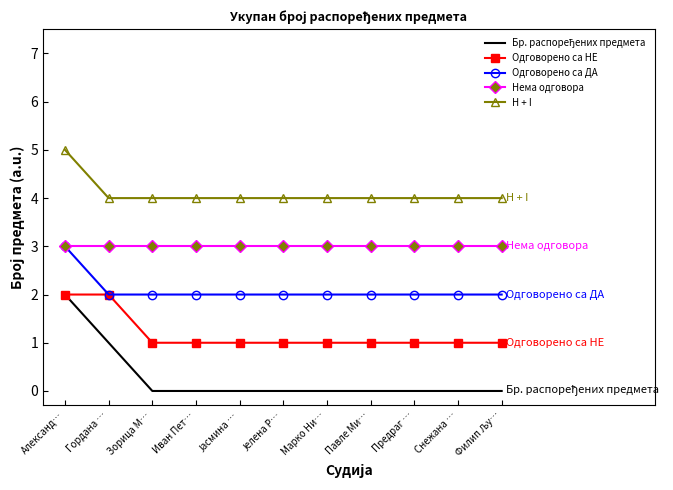

Is it true that Нема одговора equals 3 at Иван Пет…?

True